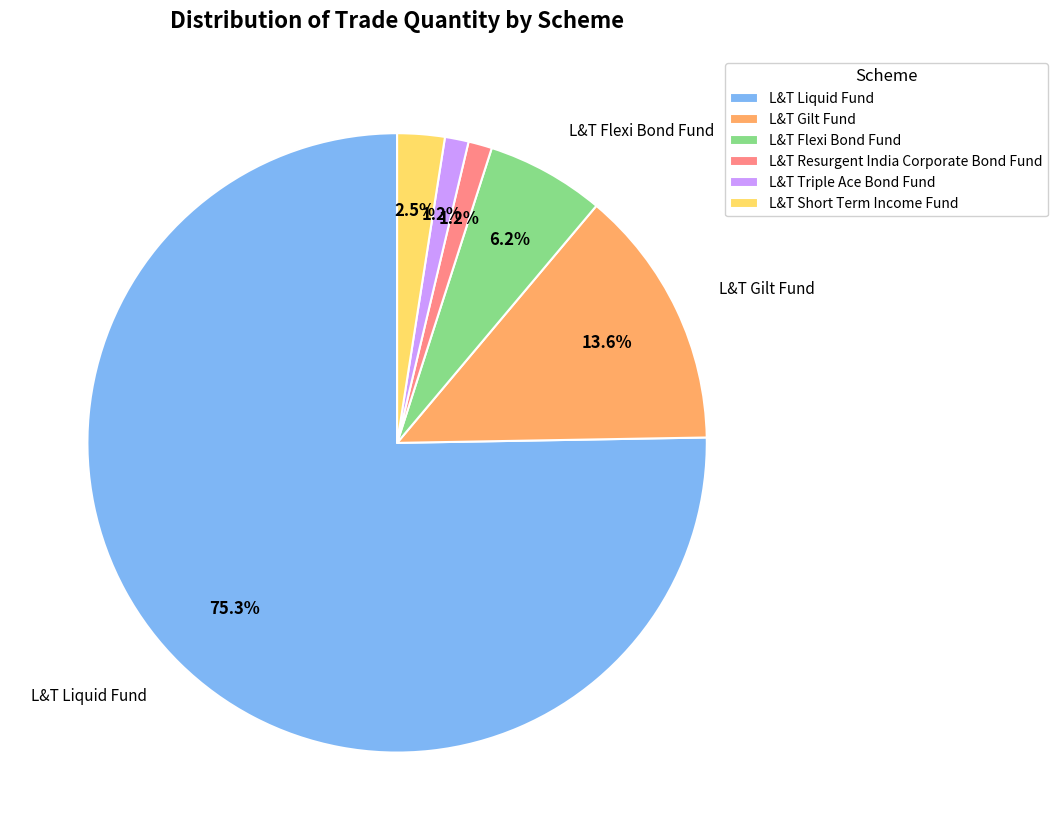

How many segments does this pie chart have?

6